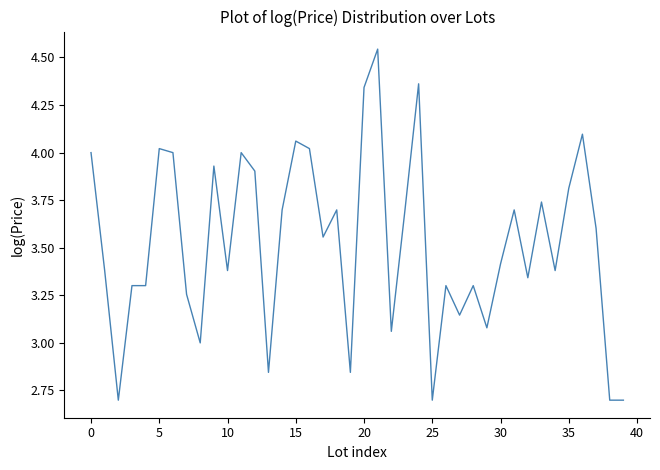

What is the difference between the maximum and minimum values?

1.8